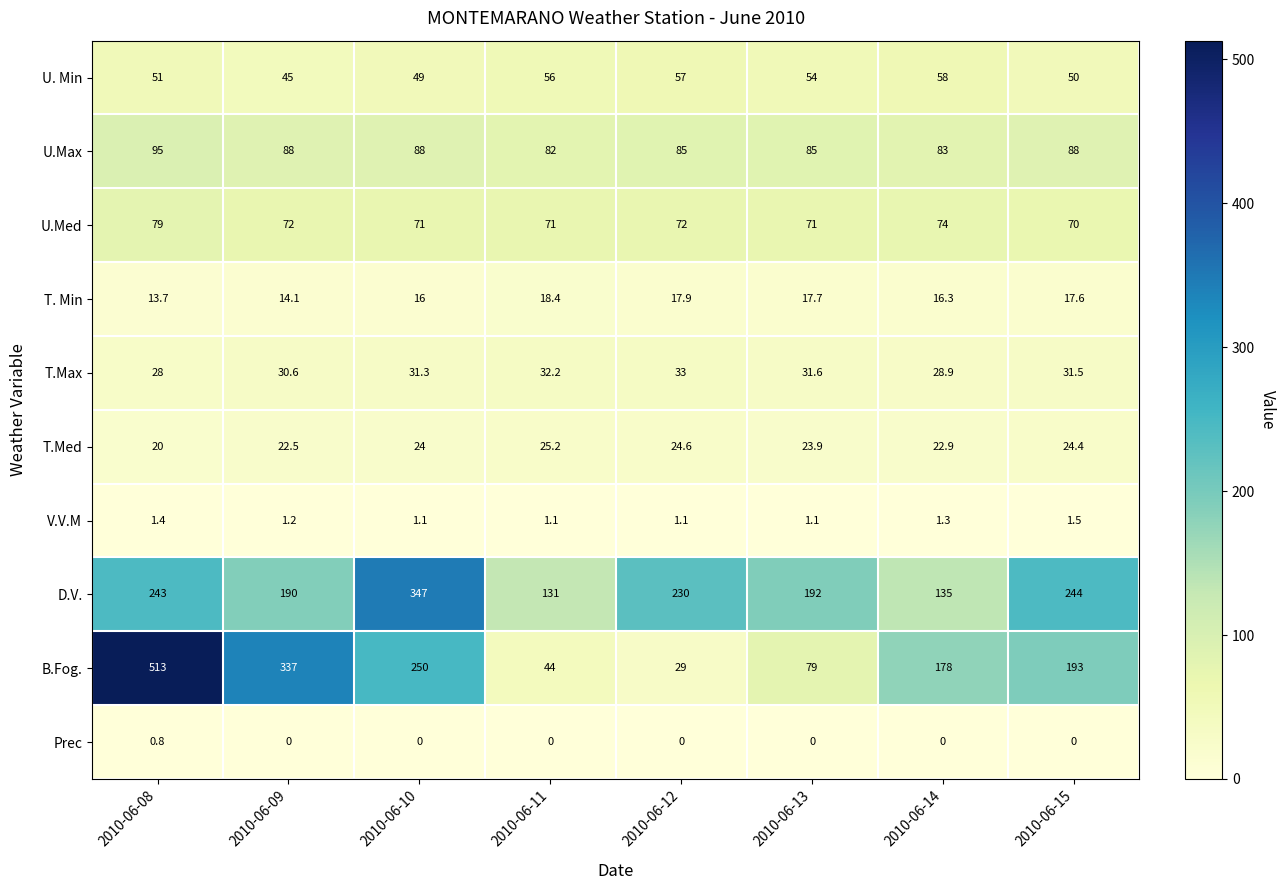

Which series has the largest total across all categories?

D.V.